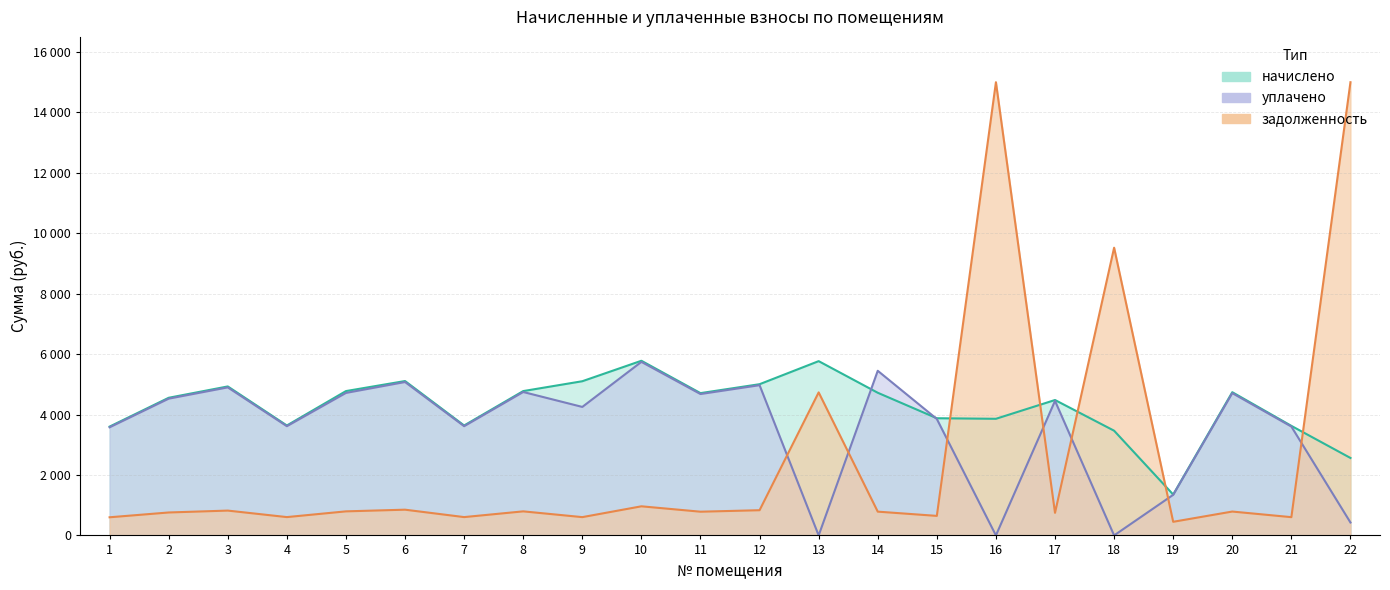

What is the difference between the maximum and minimum values in the uplacheno series?

5743.8